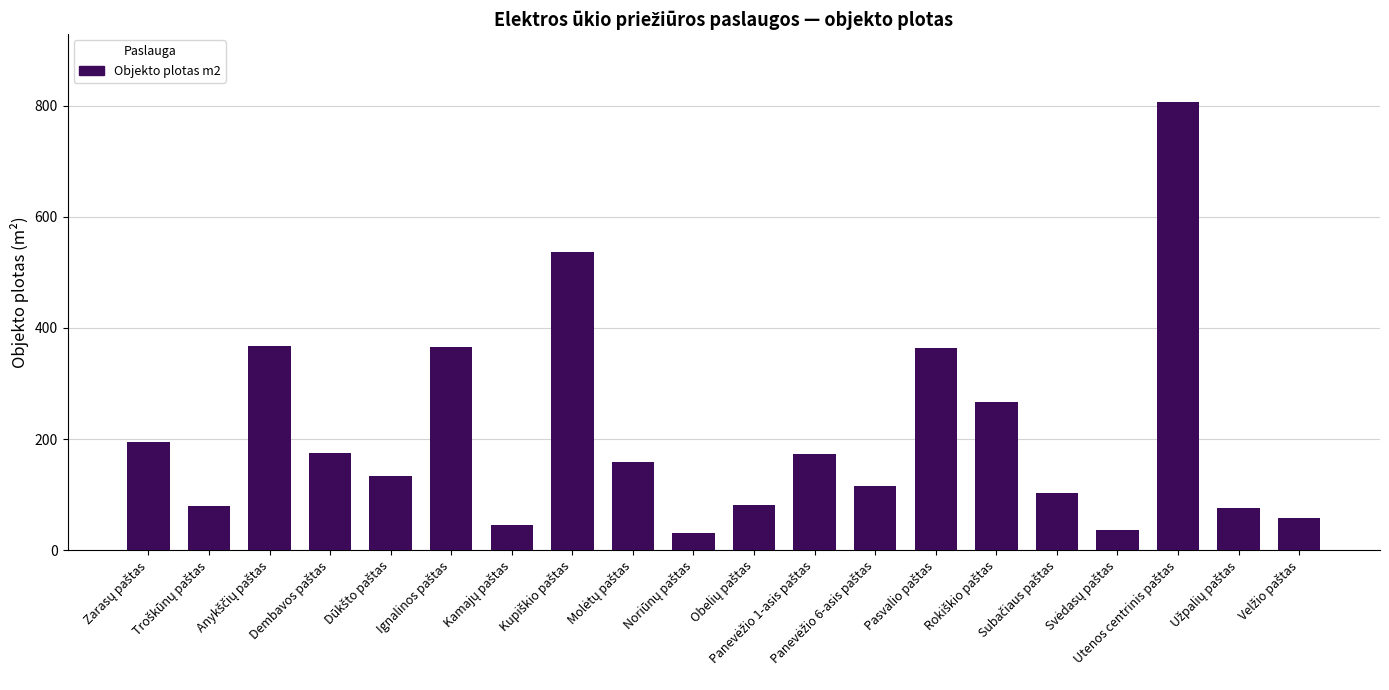

What is the sum of all values?

4165.7